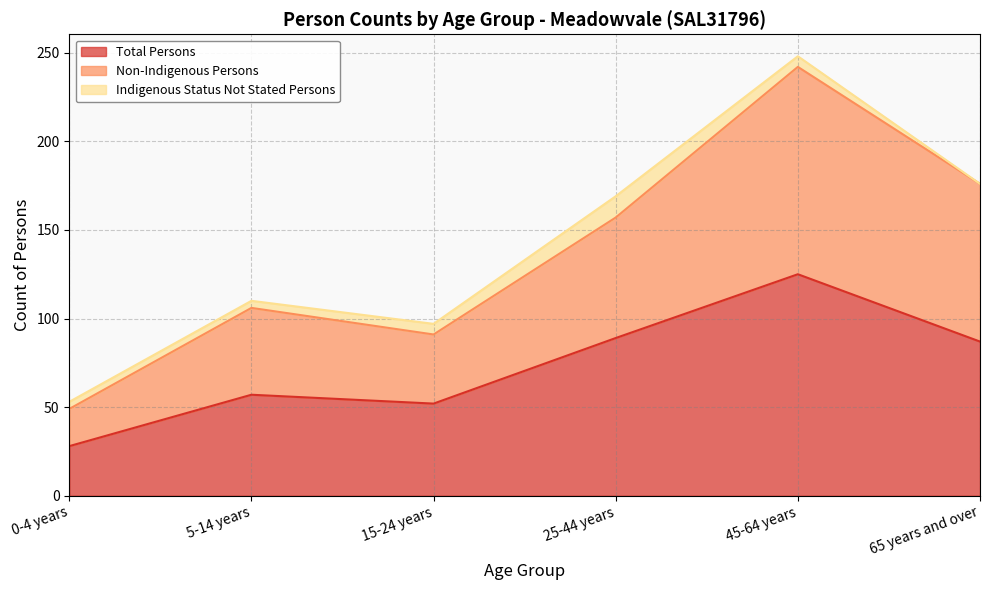

Where does the Non-Indigenous Persons series first go above 157?

45-64 years